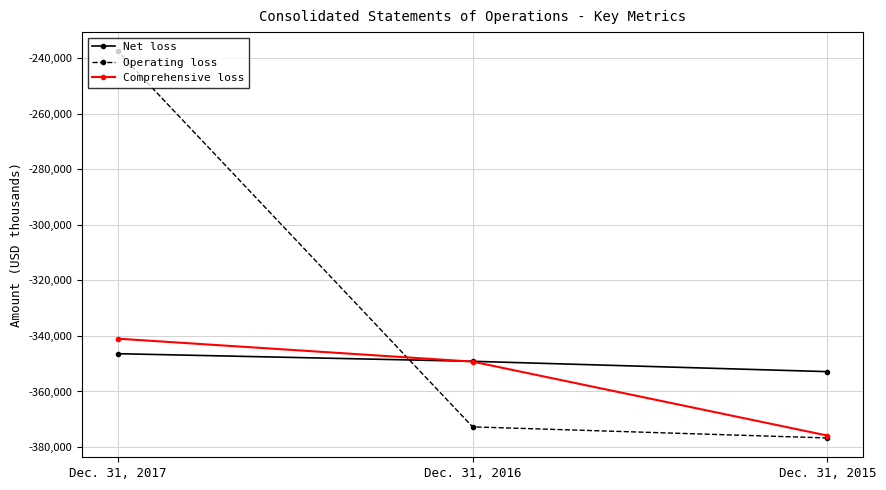

At how many categories does at least one series exceed -274055?

1